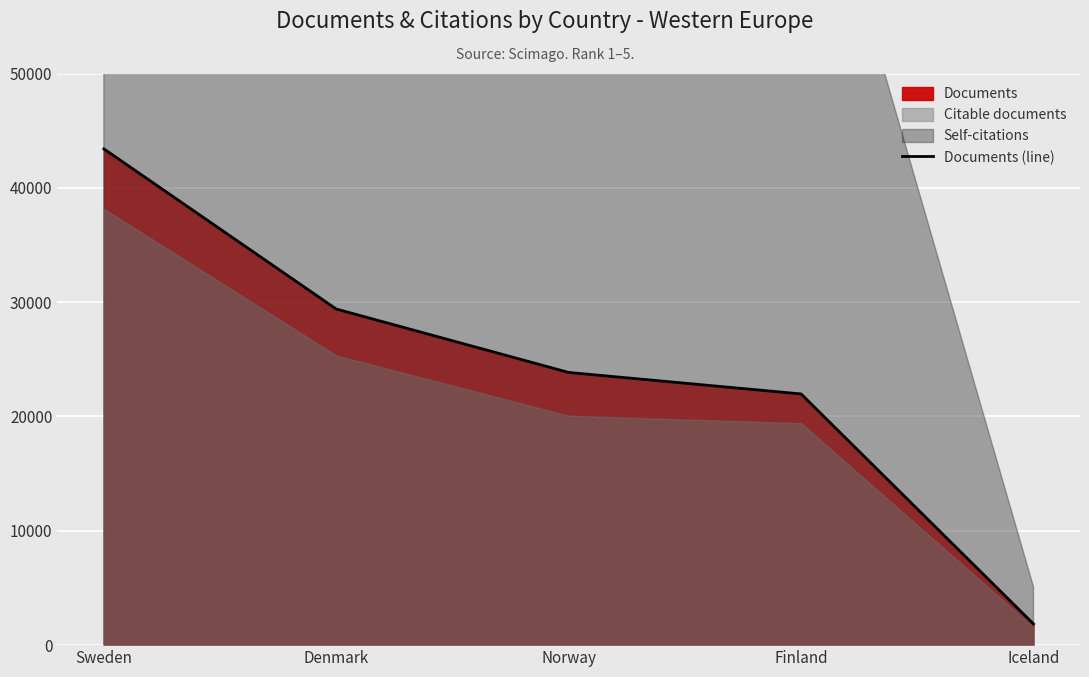

What is the change in value from Norway to Iceland?

-21996